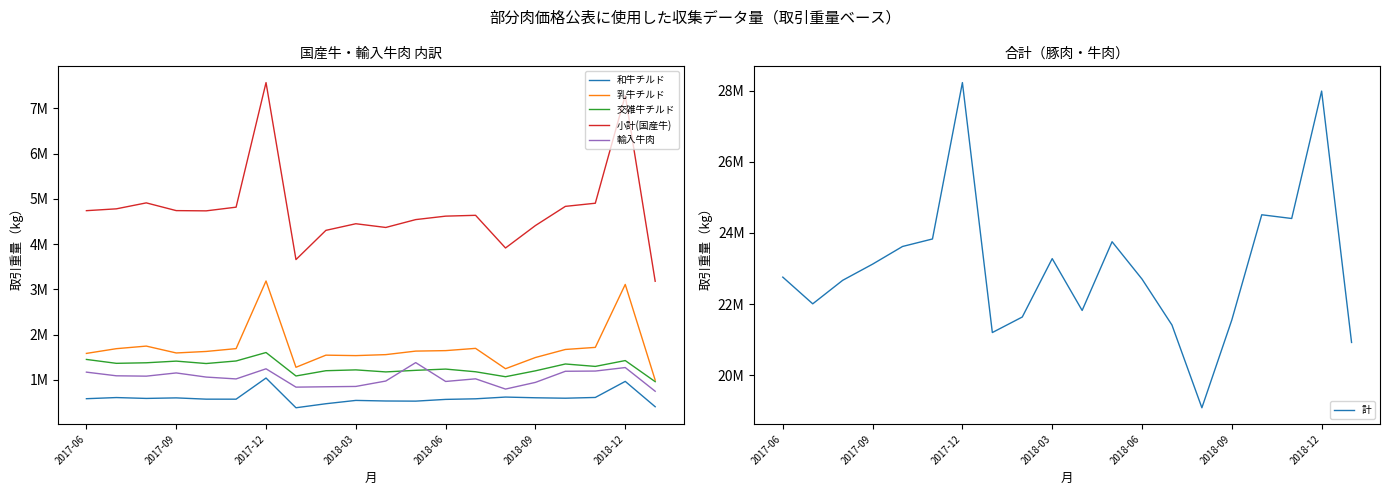

What is the sum of the 乳牛チルド values at 7 and 19?

2275248